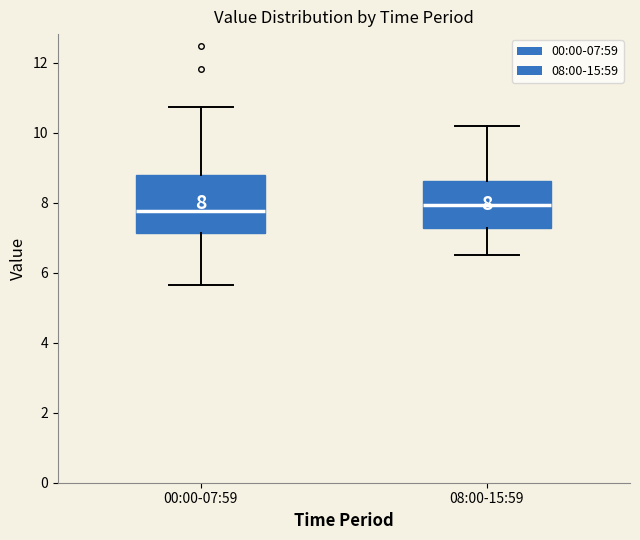

Comparing the boxes themselves (not the whiskers), which one is the tallest?

00:00-07:59